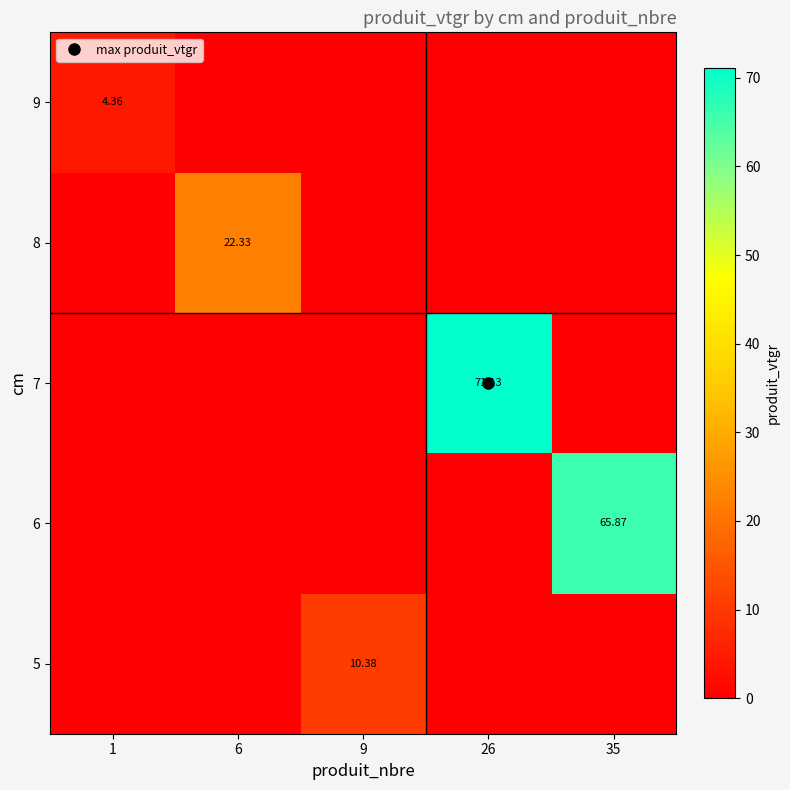

Which has a higher value, 6 or 1?

6